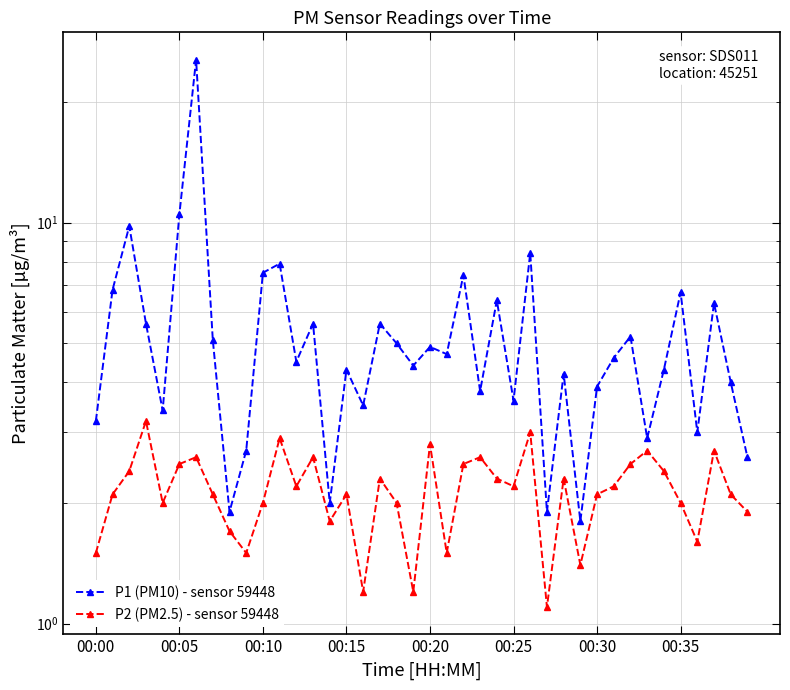

List the series in order of their peak value, highest first.

P1 (PM10) - sensor 59448, P2 (PM2.5) - sensor 59448